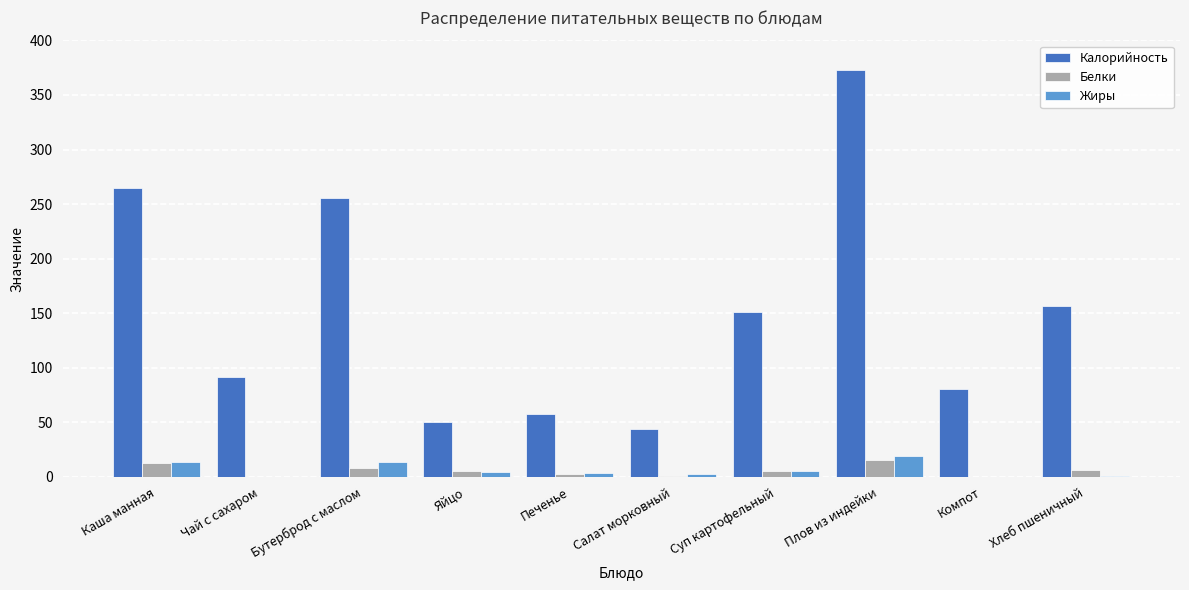

The value of Калорийность at Каша манная is 265.0. True or false?

True